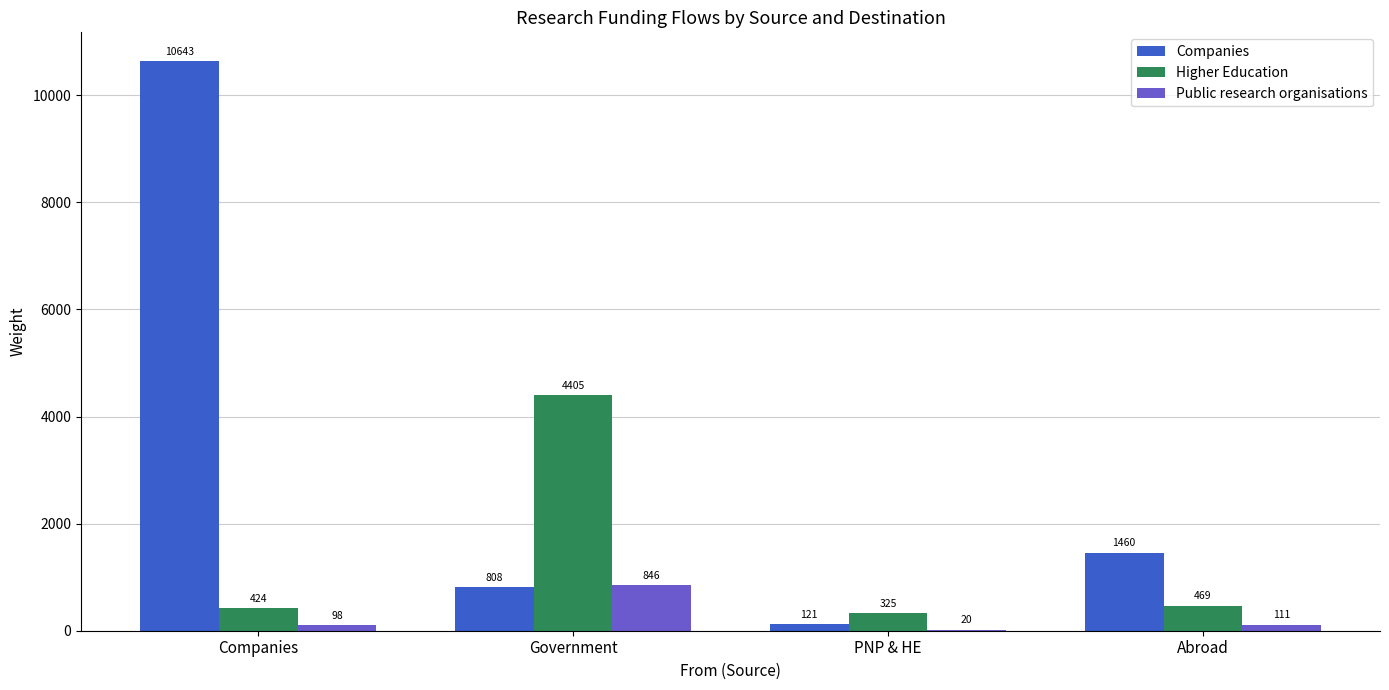

How many groups of bars are there?

4